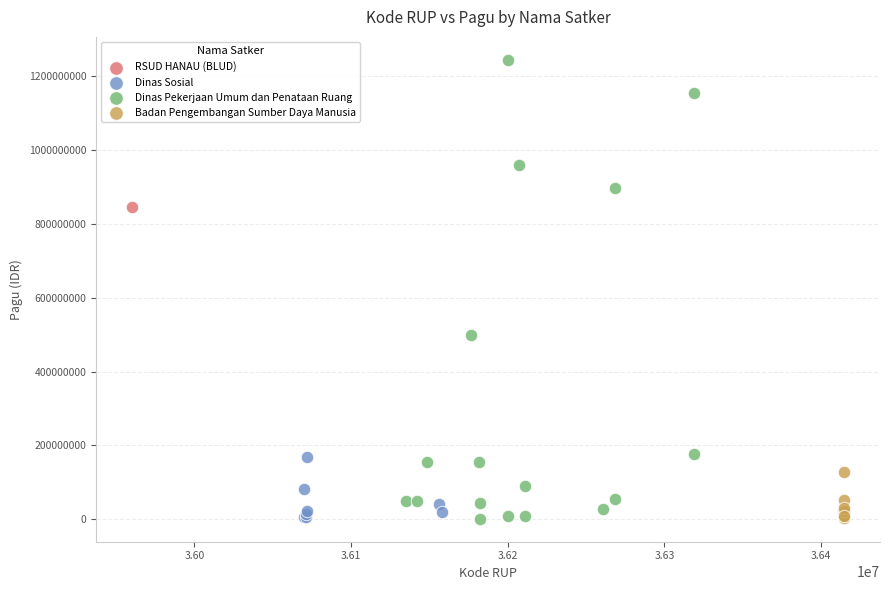

What are all the series names shown in the legend?

RSUD HANAU (BLUD), Dinas Sosial, Dinas Pekerjaan Umum dan Penataan Ruang, Badan Pengembangan Sumber Daya Manusia